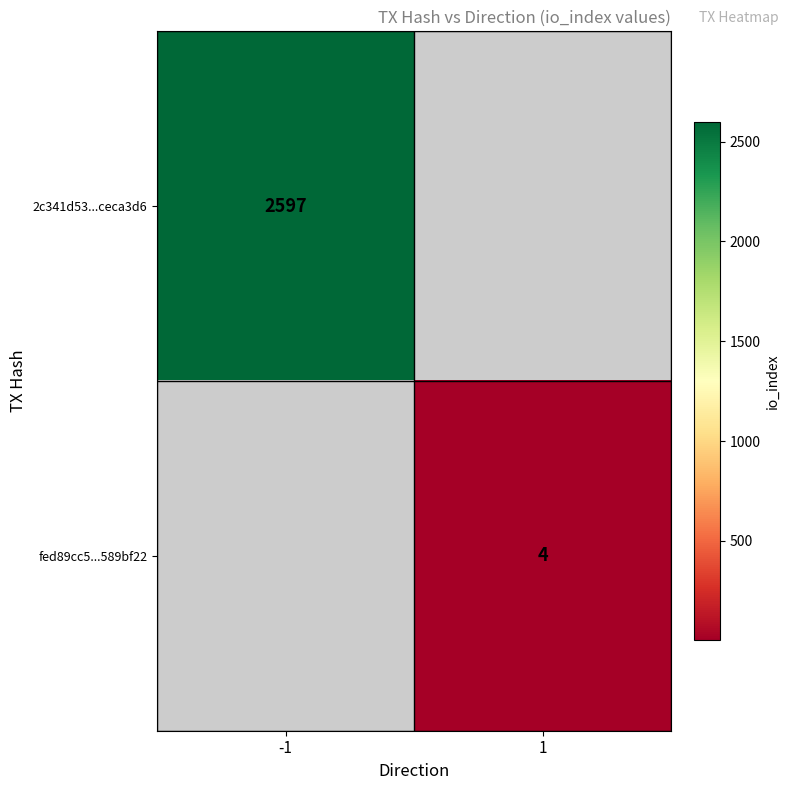

True or false: 2c341d53...ceca3d6 has a value of 2597 at -1.

True